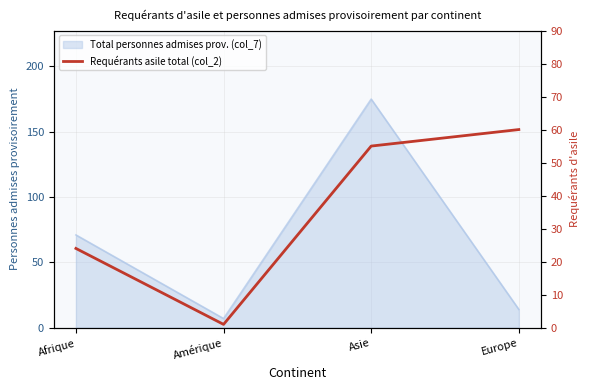

What position from the left is Afrique?

1